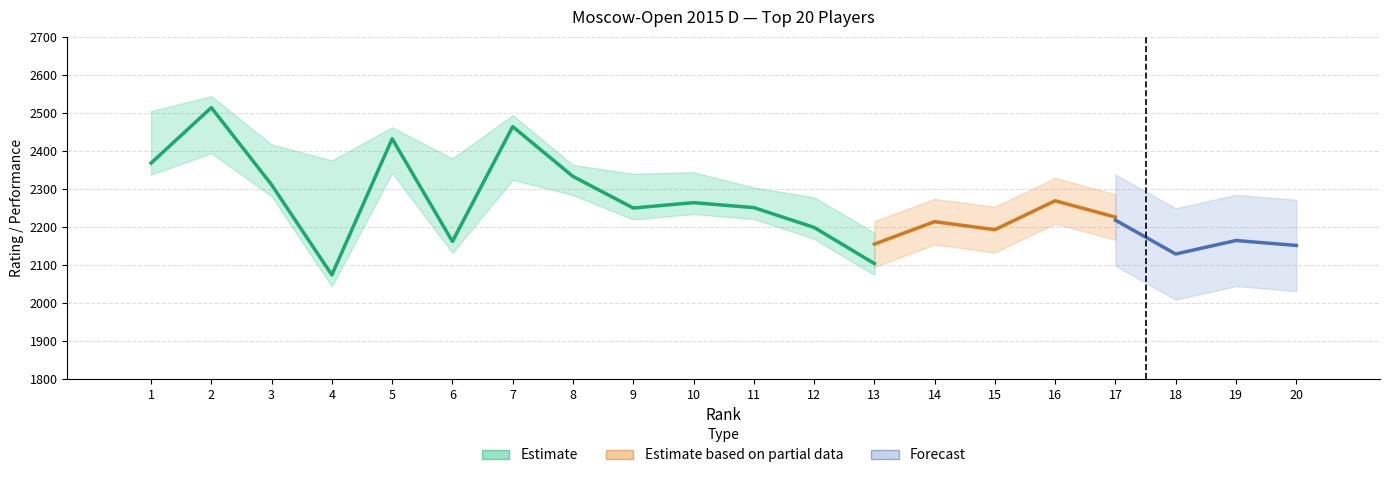

How many categories are shown in the chart?

20